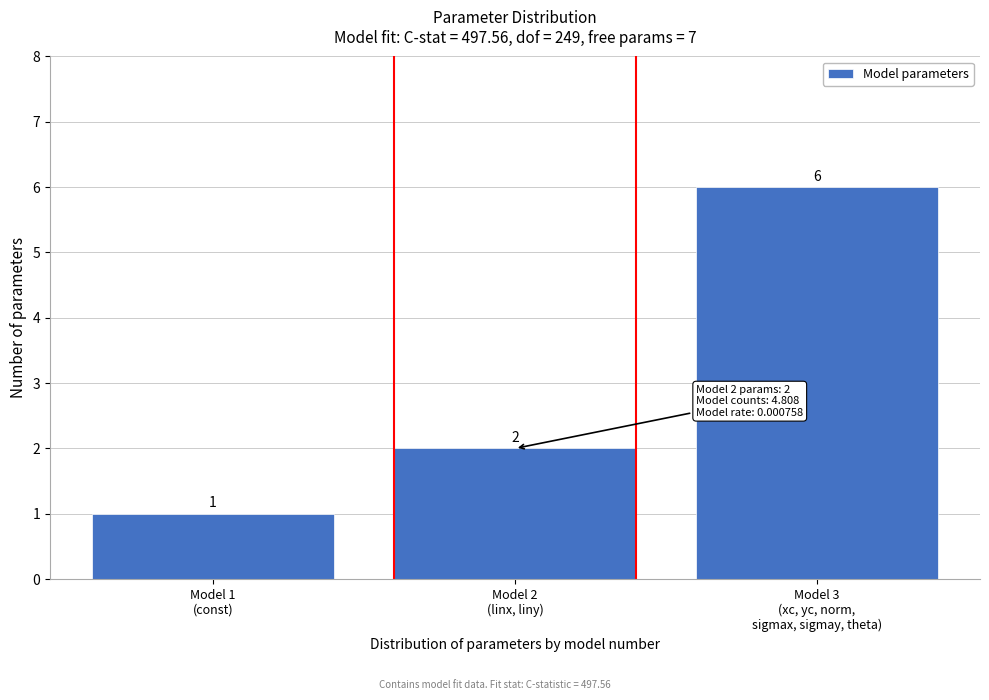

Reading left to right, extract all data points from this chart.

1	2	6